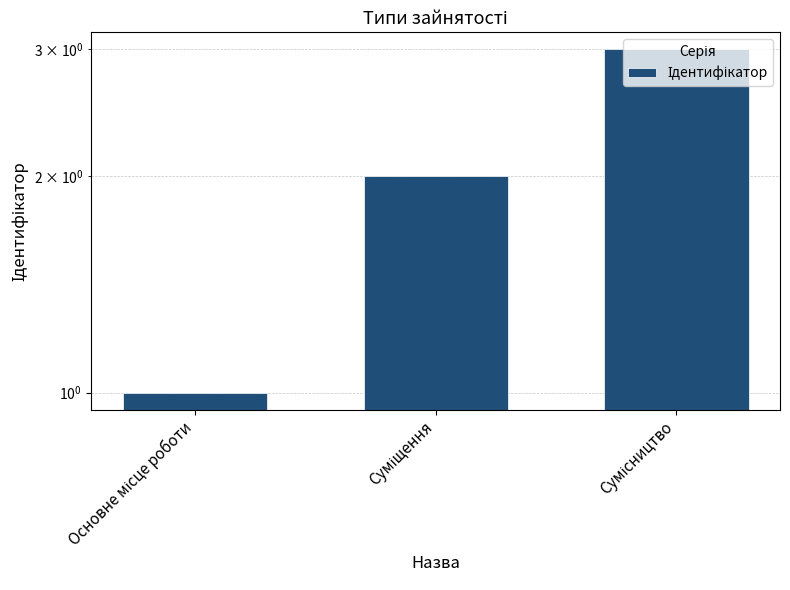

What is the label of the 2nd bar from the left?

Суміщення